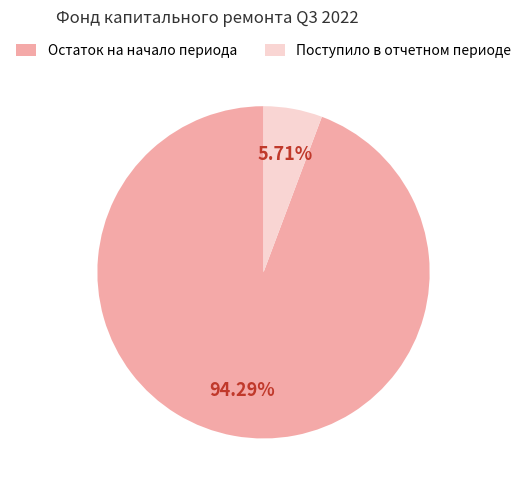

Which category accounts for the majority?

Остаток на начало периода